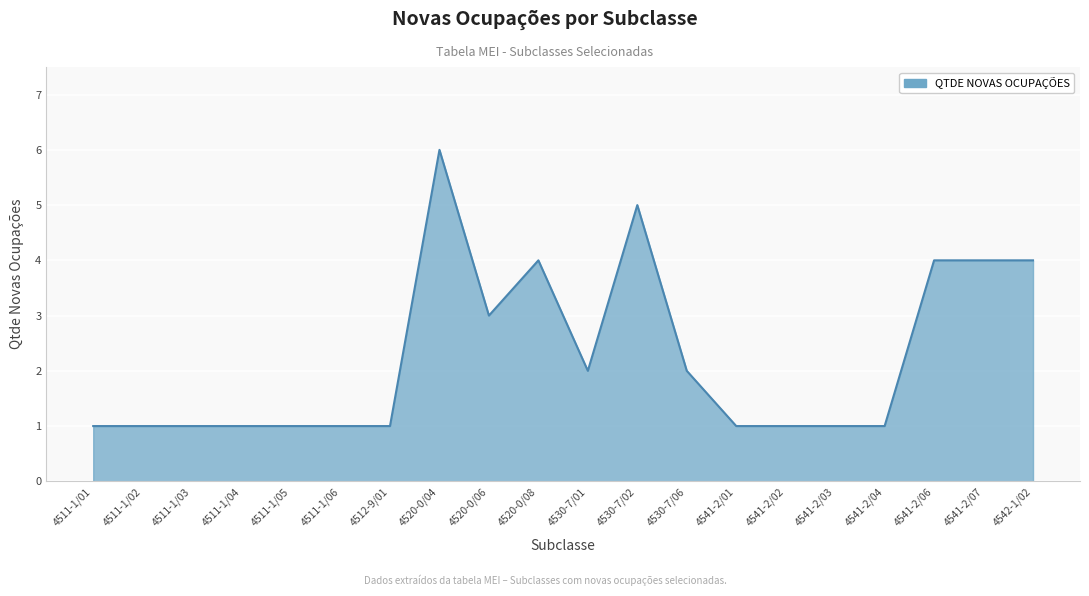

What is the difference between the values at 4520-0/06 and 4541-2/04?

2